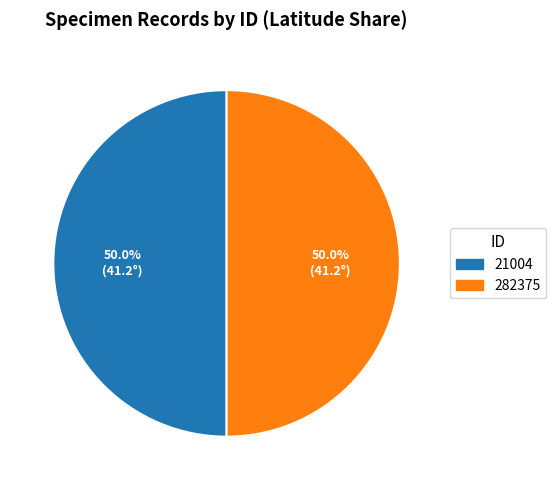

Do 282375 and 21004 together represent more than half of the pie?

Yes